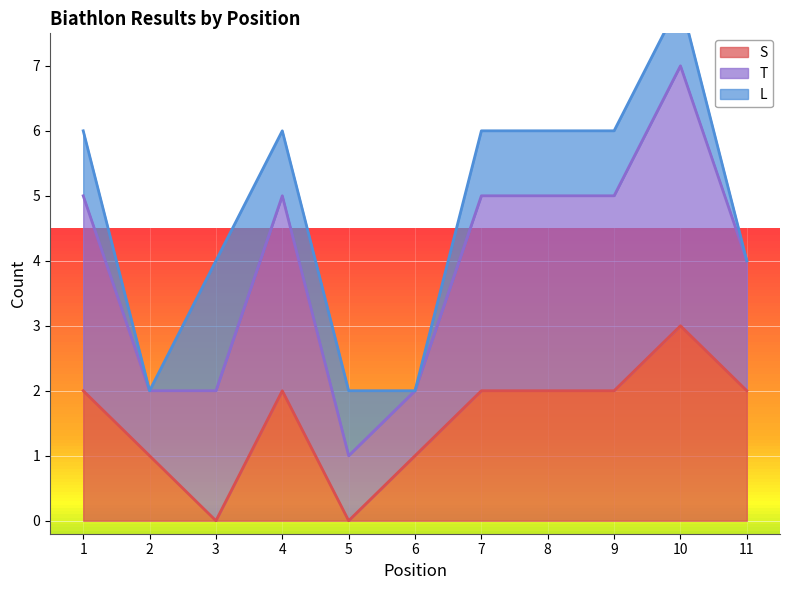

How many interior local valleys does the T series have?

1